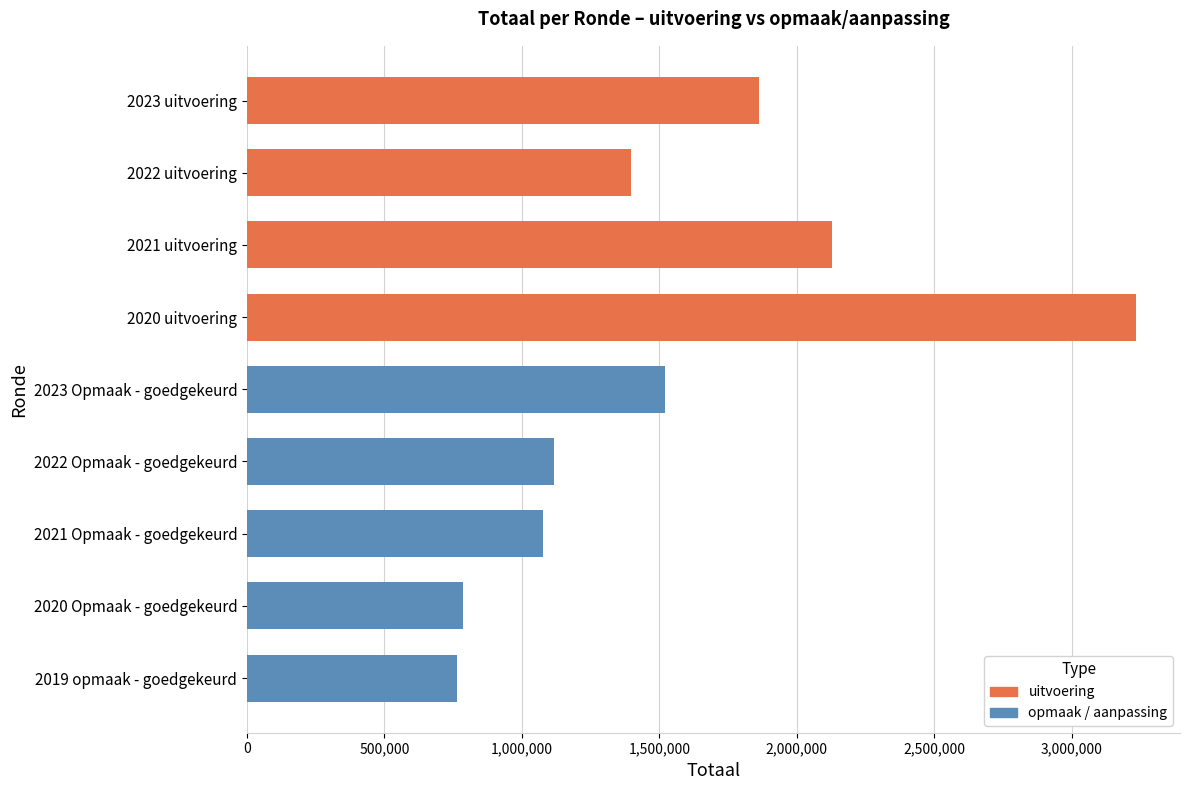

Reading bottom to top, transcribe all the data shown in this chart.

2019 opmaak - goedgekeurd=762689	2020 Opmaak - goedgekeurd=787026	2021 Opmaak - goedgekeurd=1076035	2022 Opmaak - goedgekeurd=1118177	2023 Opmaak - goedgekeurd=1519657	2020 uitvoering=3232493	2021 uitvoering=2129091	2022 uitvoering=1396439	2023 uitvoering=1862145